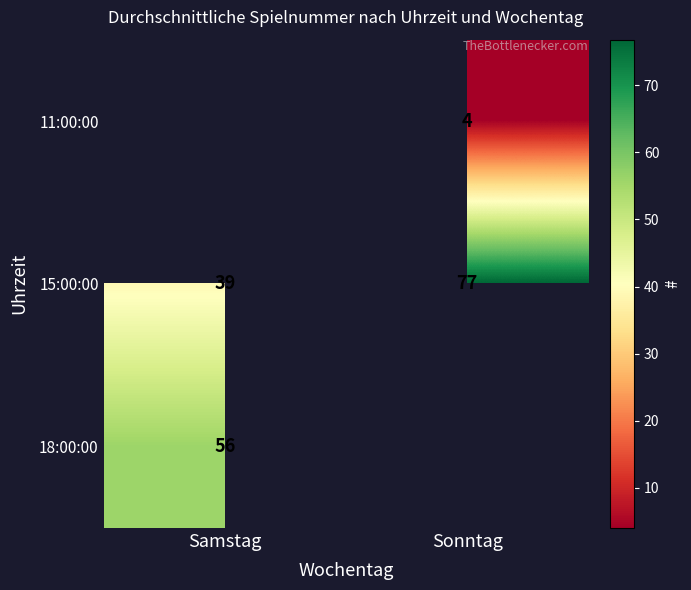

At Sonntag, list the series in order from largest to smallest.

15:00:00, 18:00:00, 11:00:00